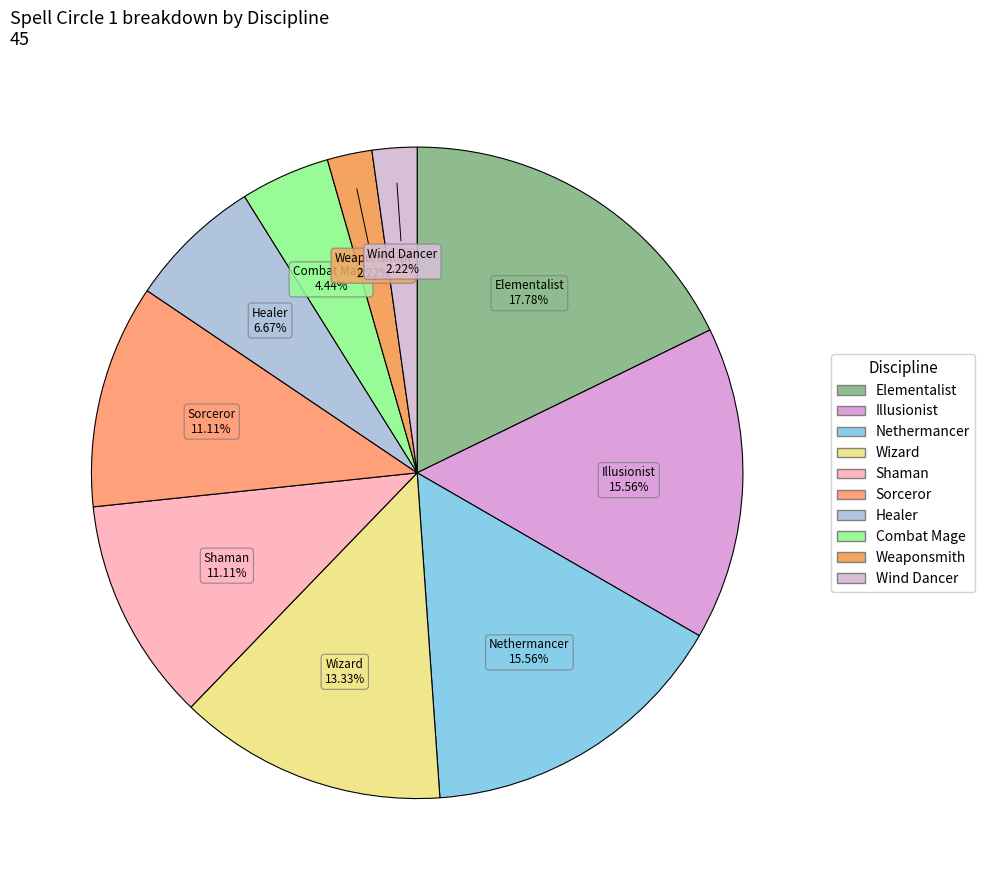

How many slices are in this pie chart?

10